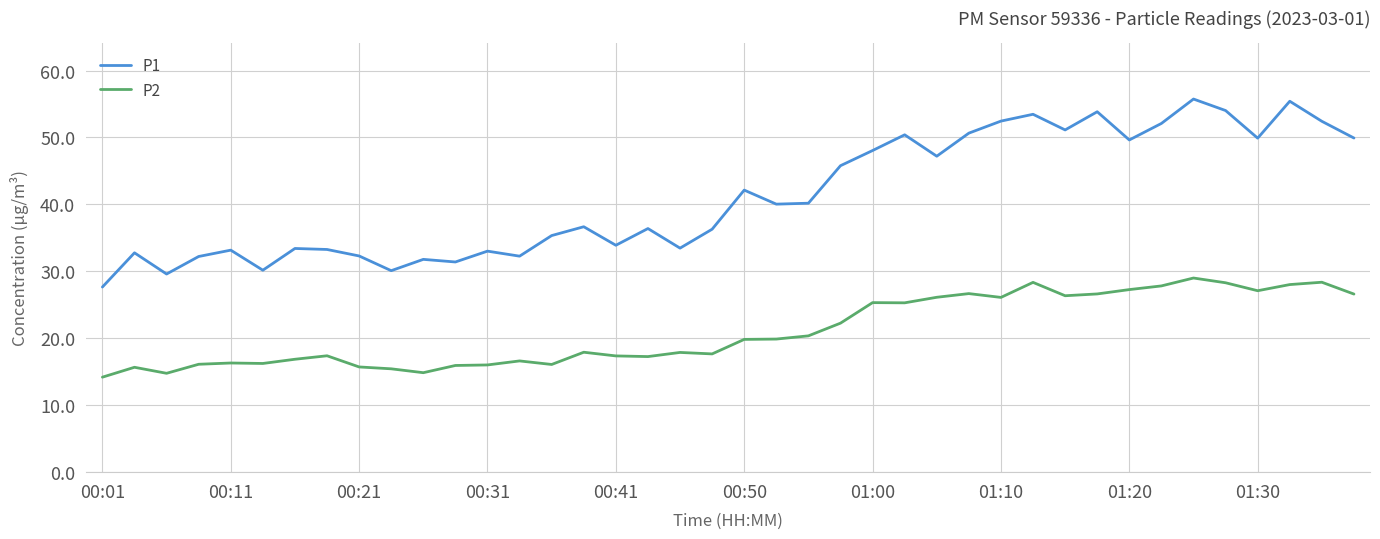

What is the difference between the second highest and minimum values in the P2 series?

14.2